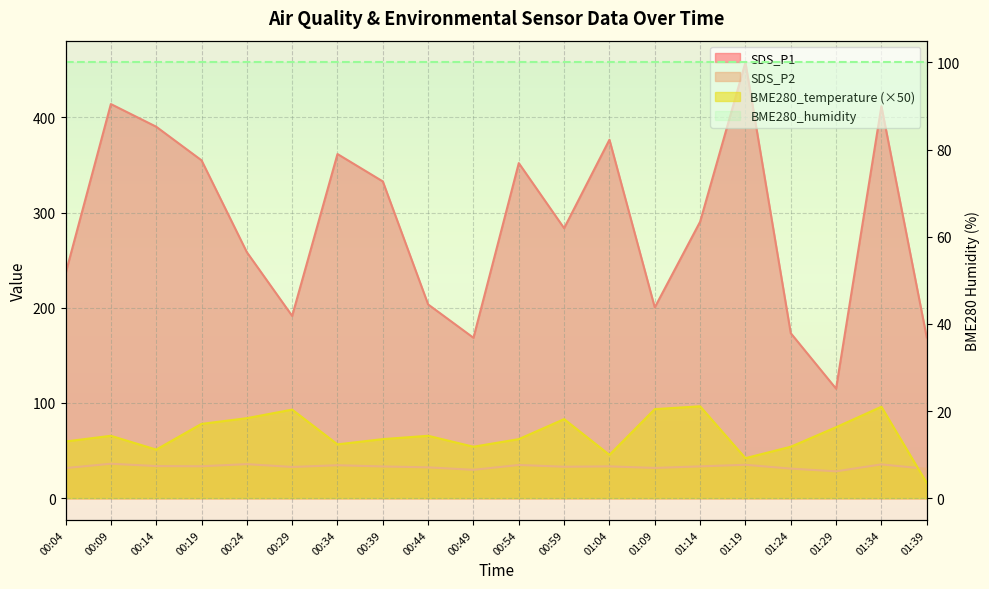

How many interior local valleys does the BME280_temperature series have?

5